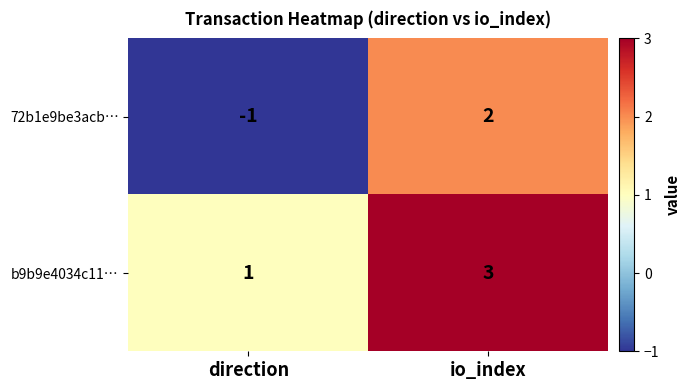

Is it true that 72b1e9be3acb… equals -1 at direction?

True